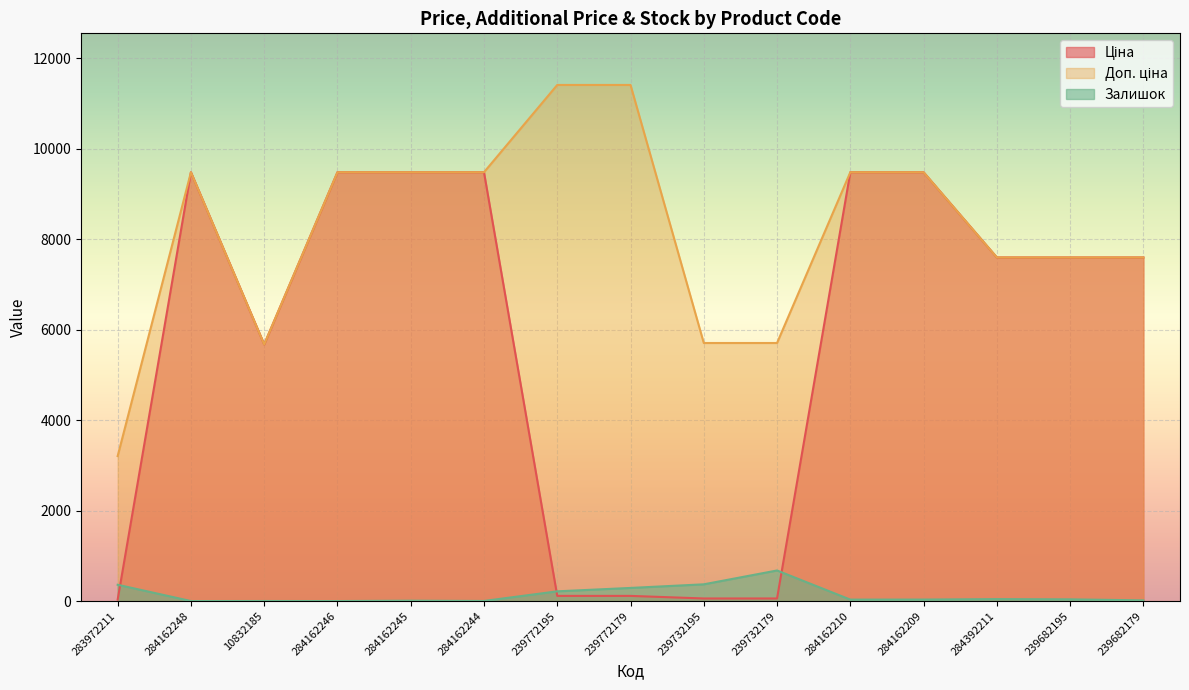

What is the total value across all series at 284162210?

18992.1